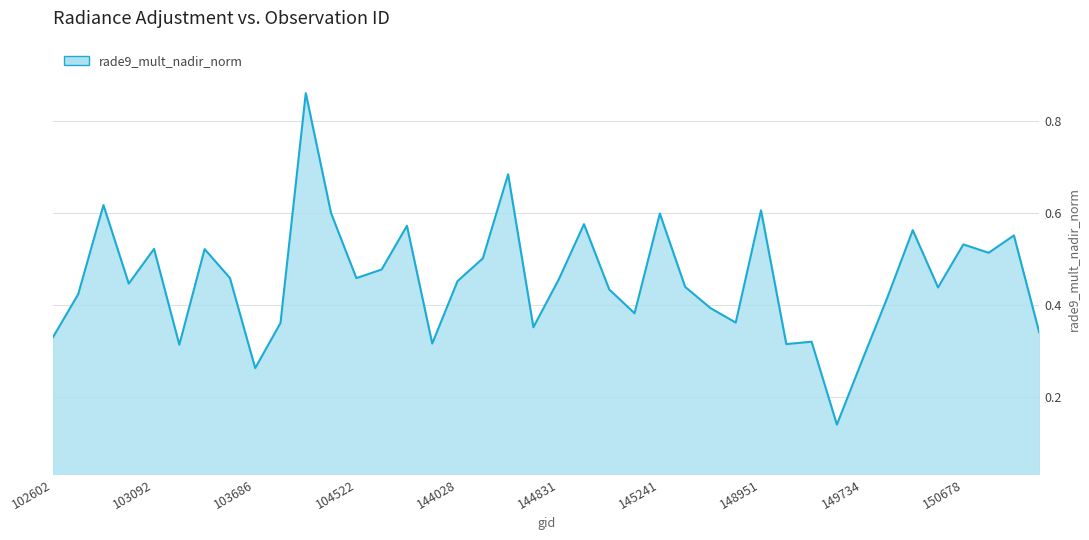

Reading left to right, extract all data points from this chart.

102602=0.3	102845=0.4	102964=0.6	103083=0.4	103092=0.5	103330=0.3	103448=0.5	103566=0.5	103686=0.3	103694=0.4	104397=0.9	104405=0.6	104522=0.5	108445=0.5	109320=0.6	143248=0.3	144028=0.5	144221=0.5	144431=0.7	144634=0.4	144831=0.5	145027=0.6	145227=0.4	145227=0.4	145241=0.6	145421=0.4	145435=0.4	145624=0.4	148951=0.6	149155=0.3	149345=0.3	149548=0.1	149734=0.3	149921=0.4	150107=0.6	150294=0.4	150678=0.5	151043=0.5	151221=0.6	155011=0.3